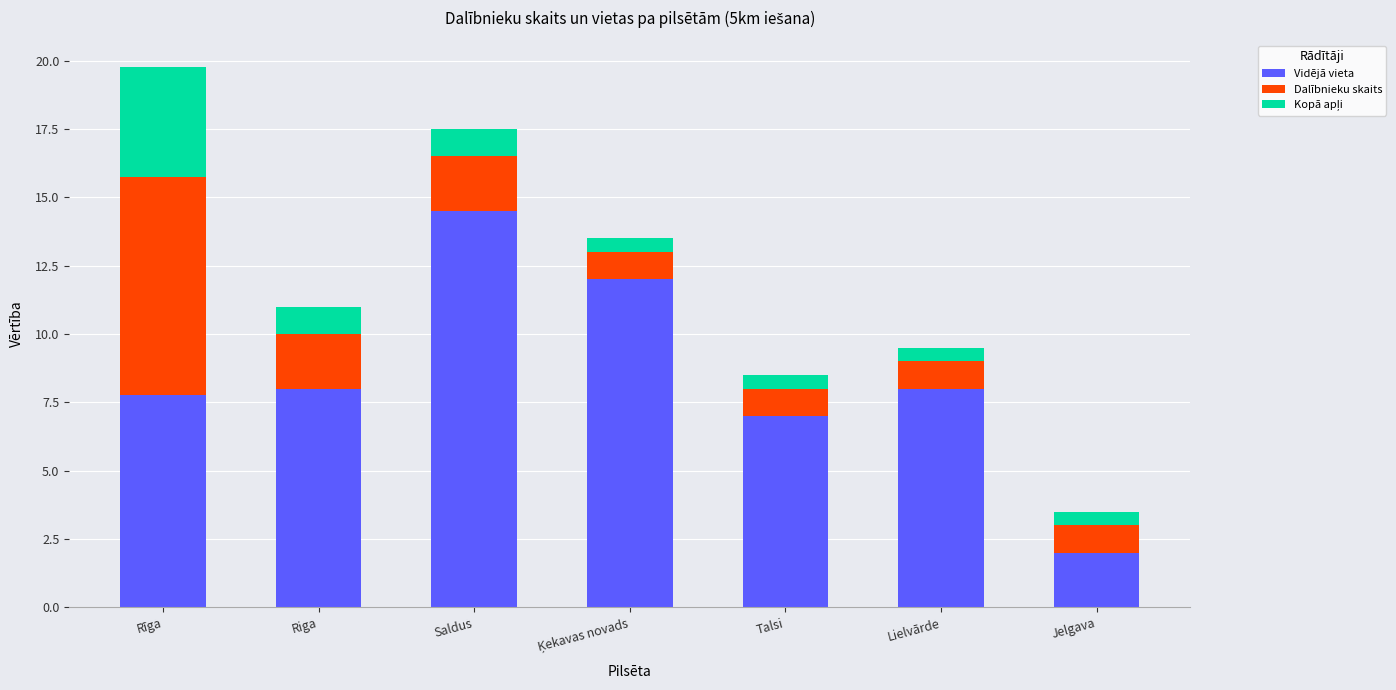

What is the minimum value for Vidējā vieta?

2.0